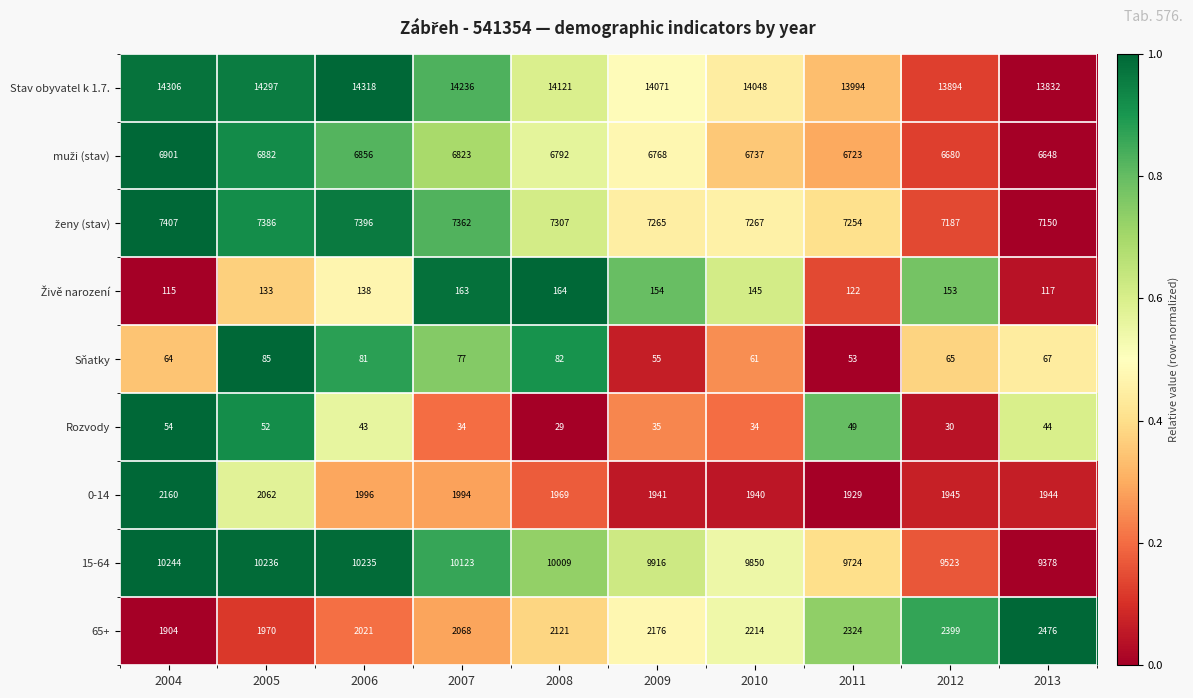

At which label does 0-14 reach its minimum?

2011